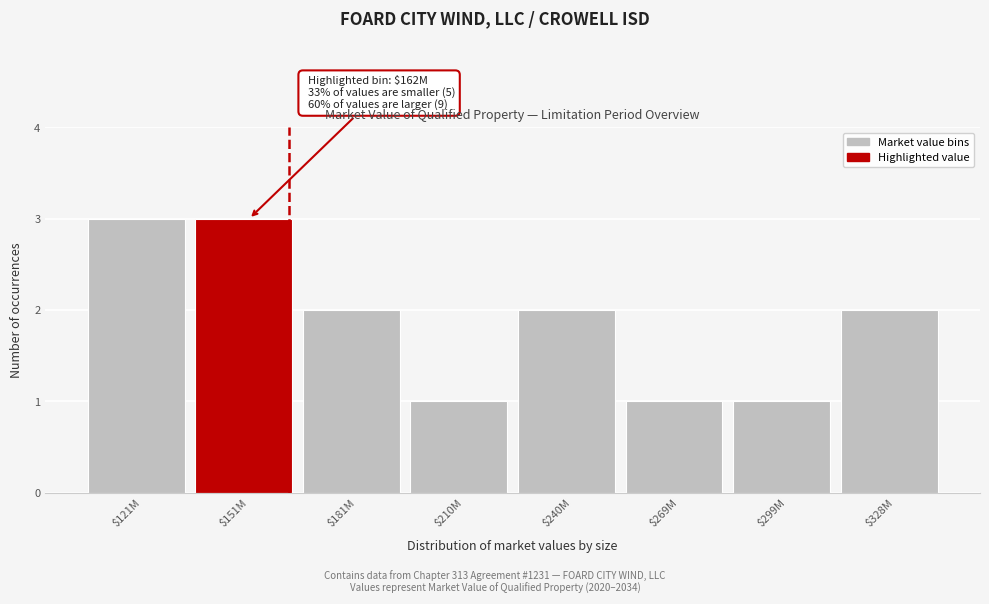

Reading left to right, what are all the values shown in this chart?

3	3	2	1	2	1	1	2